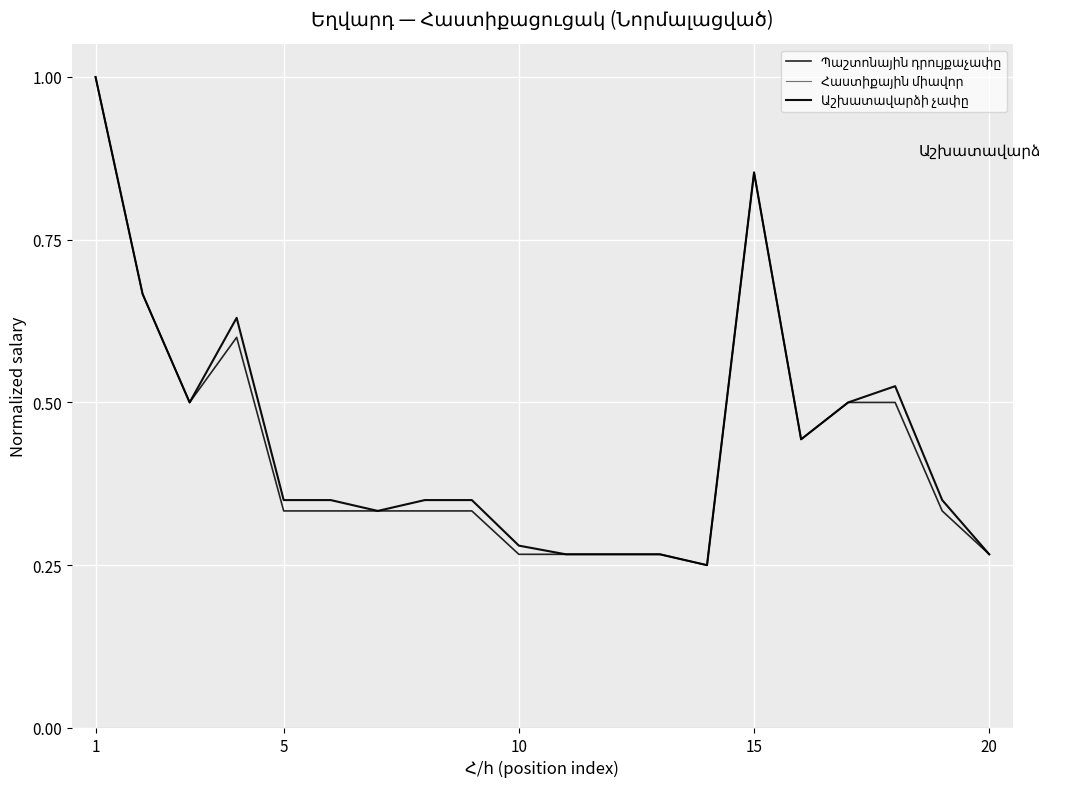

True or false: Աշխատավարձի չափը and Հաստիքային միավոր intersect in this chart.

False